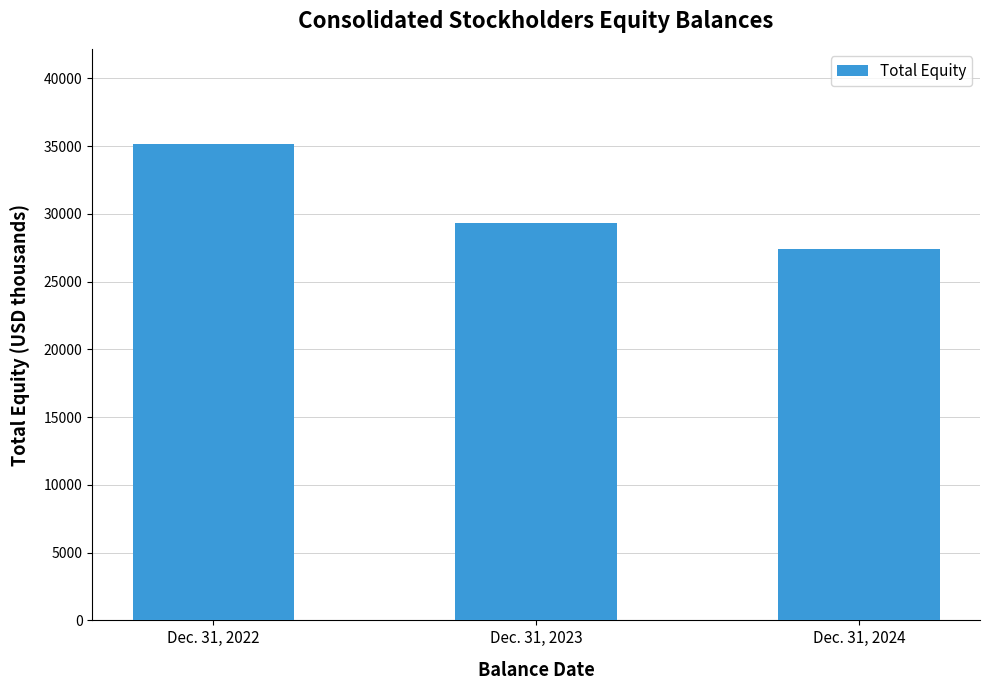

Rank the categories by value from highest to lowest.

Dec. 31, 2022, Dec. 31, 2023, Dec. 31, 2024